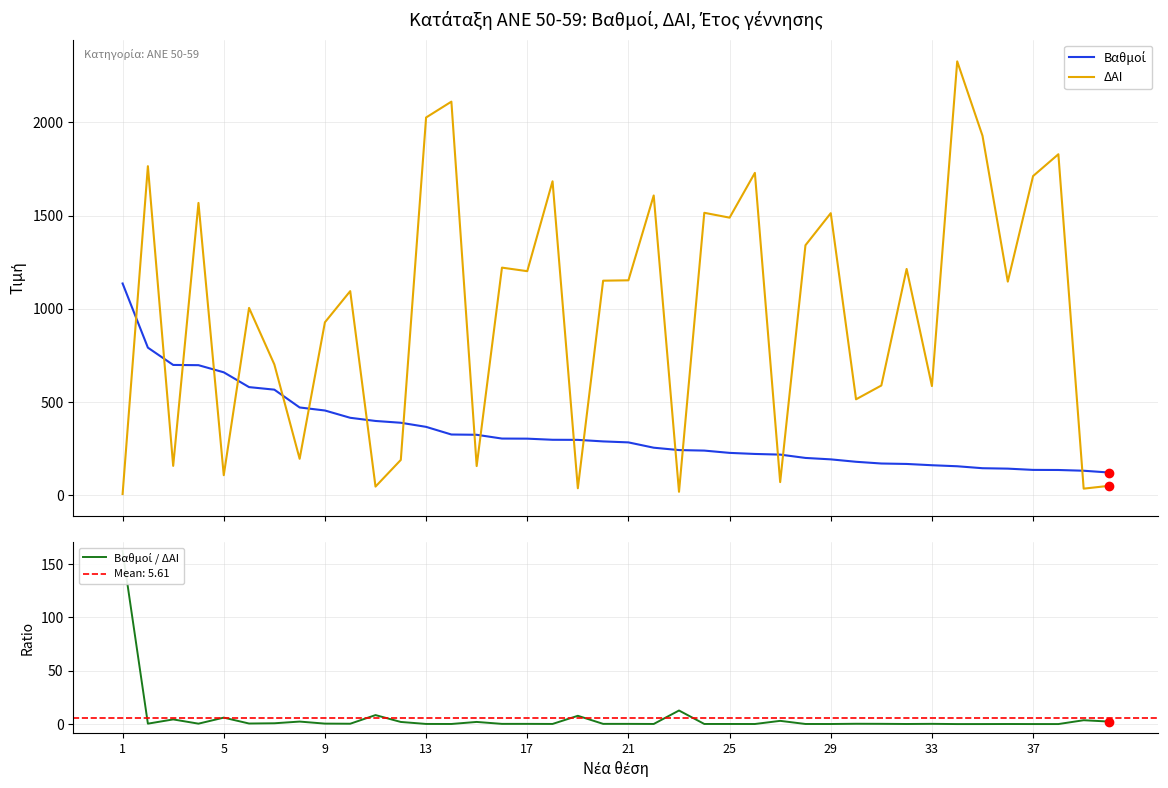

What is the highest value of the ΔΑΙ series?

2327.0